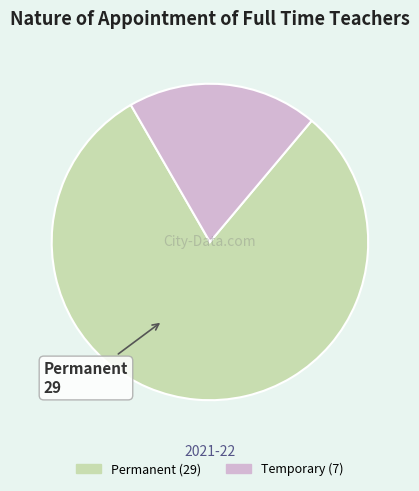

Between Permanent and Temporary, which is larger?

Permanent